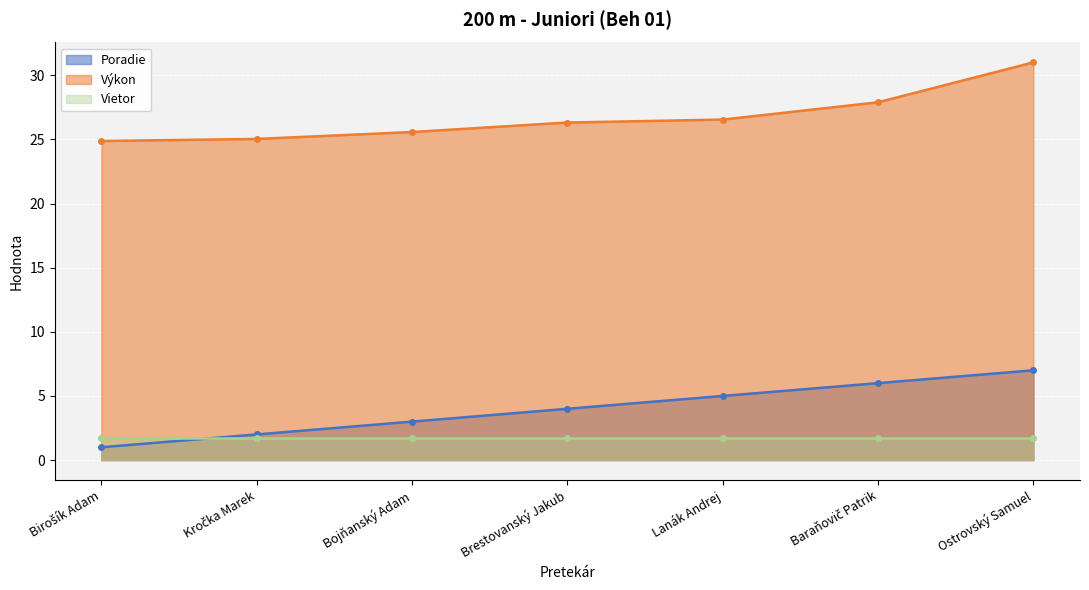

True or false: Výkon and Poradie intersect in this chart.

False